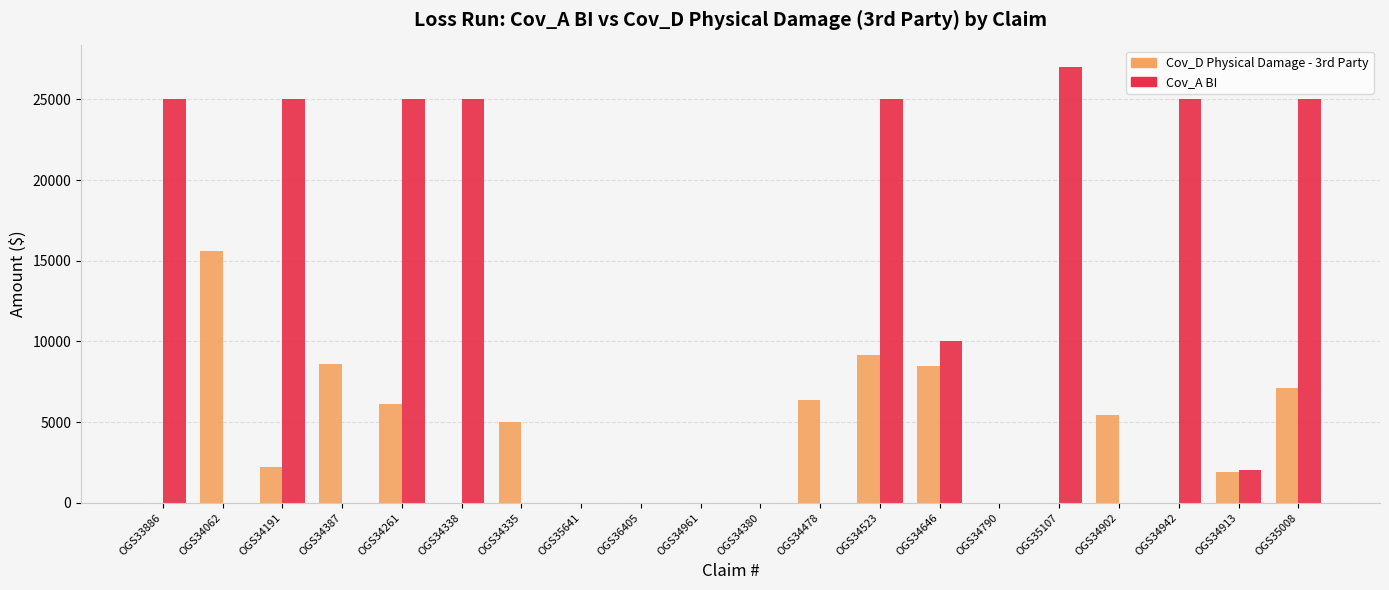

How many groups of bars are there?

20